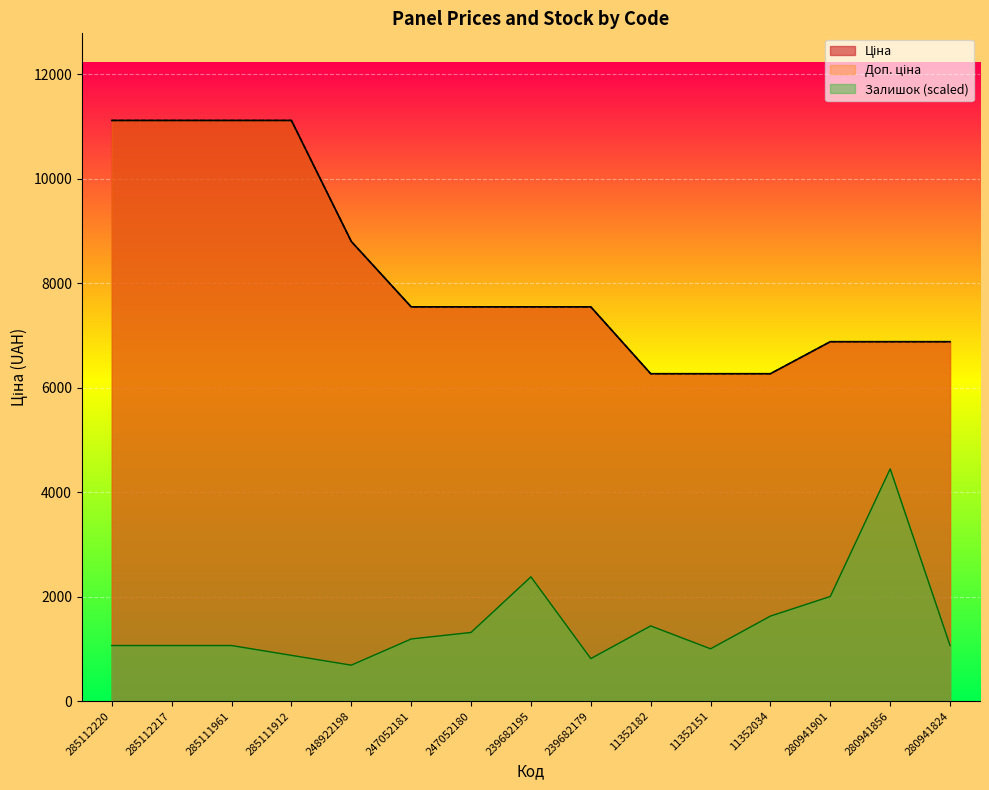

Rank the series by their maximum value, from highest to lowest.

Ціна, Доп. ціна, Залишок